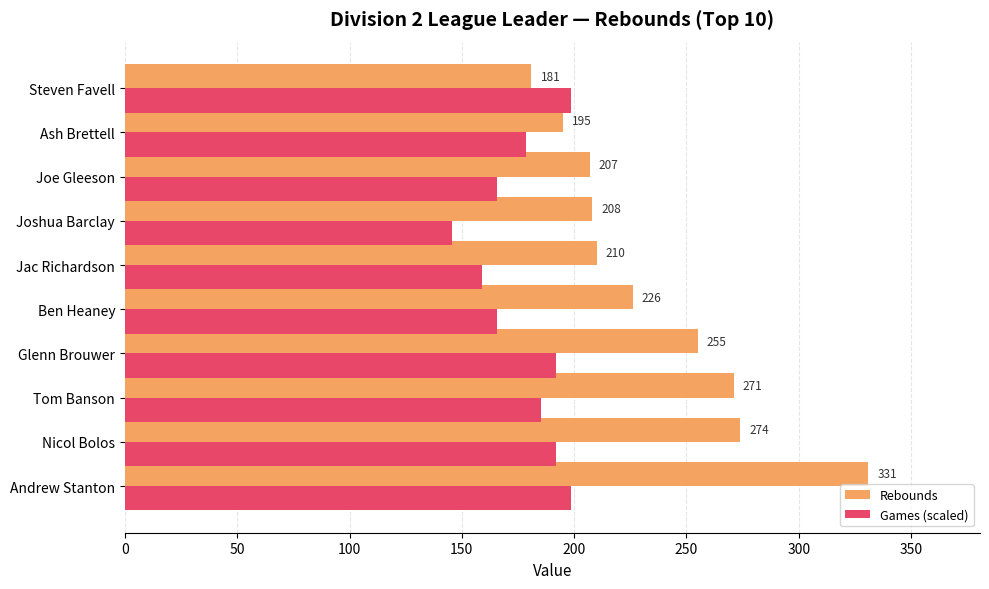

List the labels in order of Rebounds value, largest first.

Andrew Stanton, Nicol Bolos, Tom Banson, Glenn Brouwer, Ben Heaney, Jac Richardson, Joshua Barclay, Joe Gleeson, Ash Brettell, Steven Favell